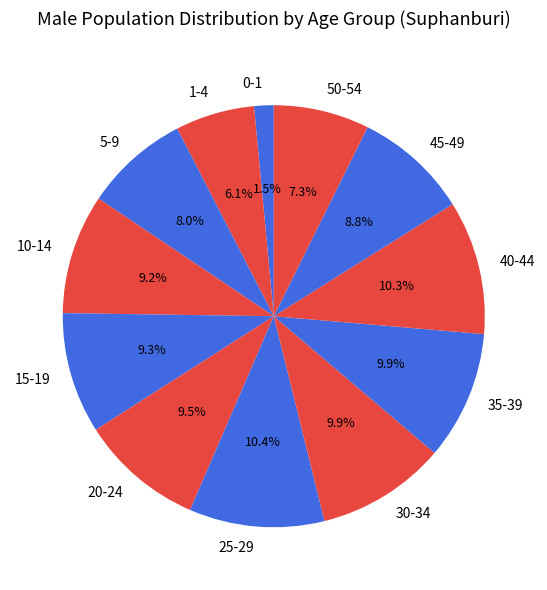

What portion of the pie excludes 0-1?

98.5%